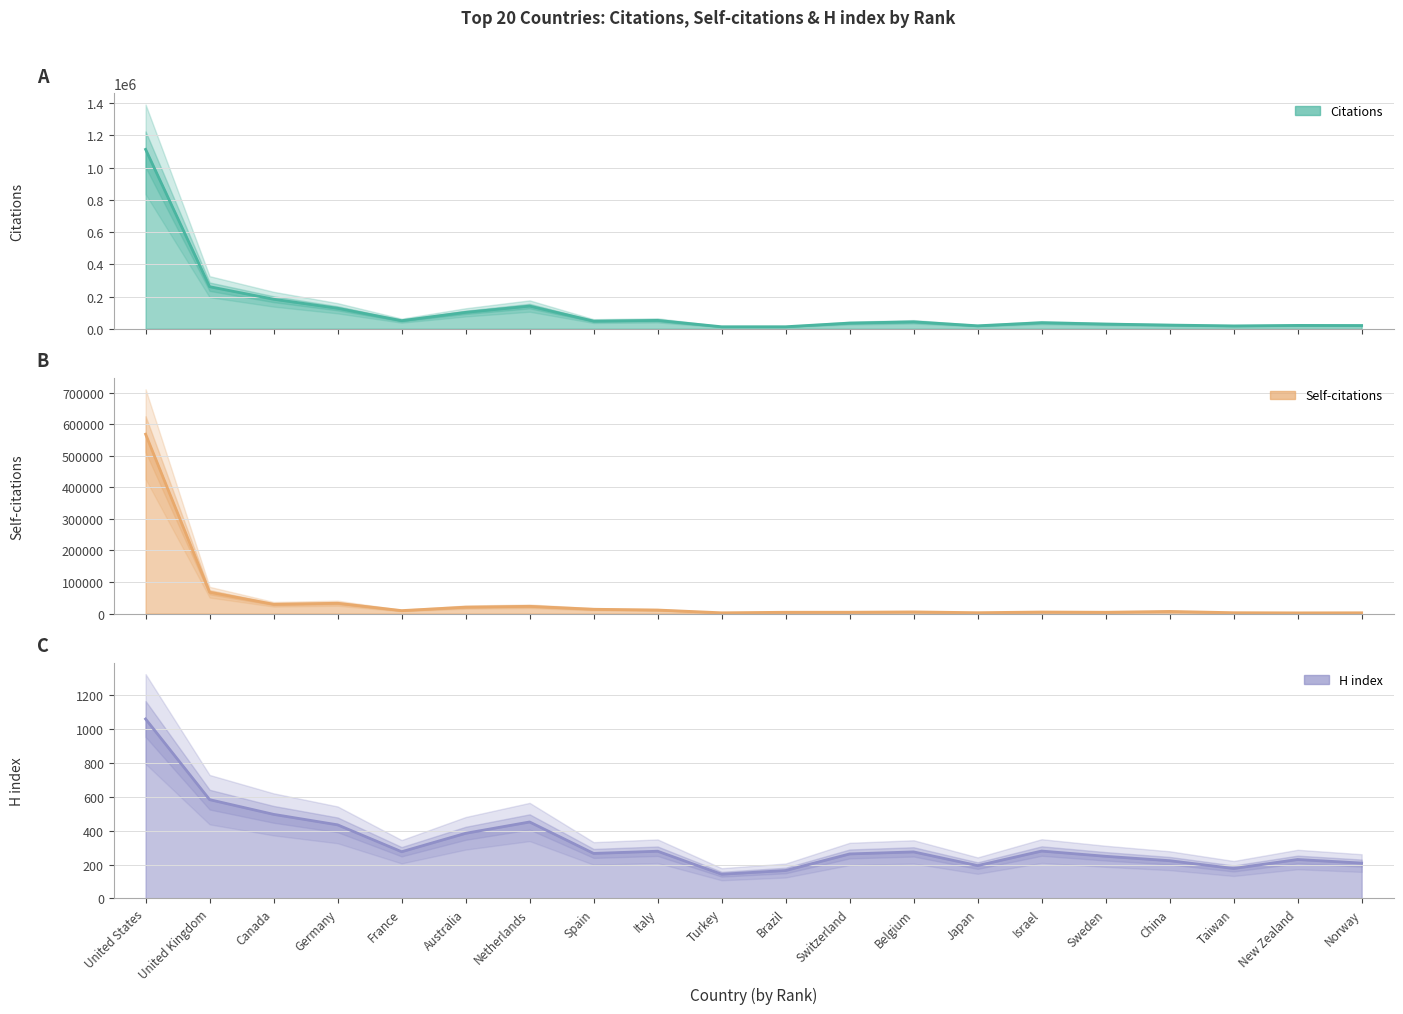

True or false: H index and Self-citations intersect in this chart.

False